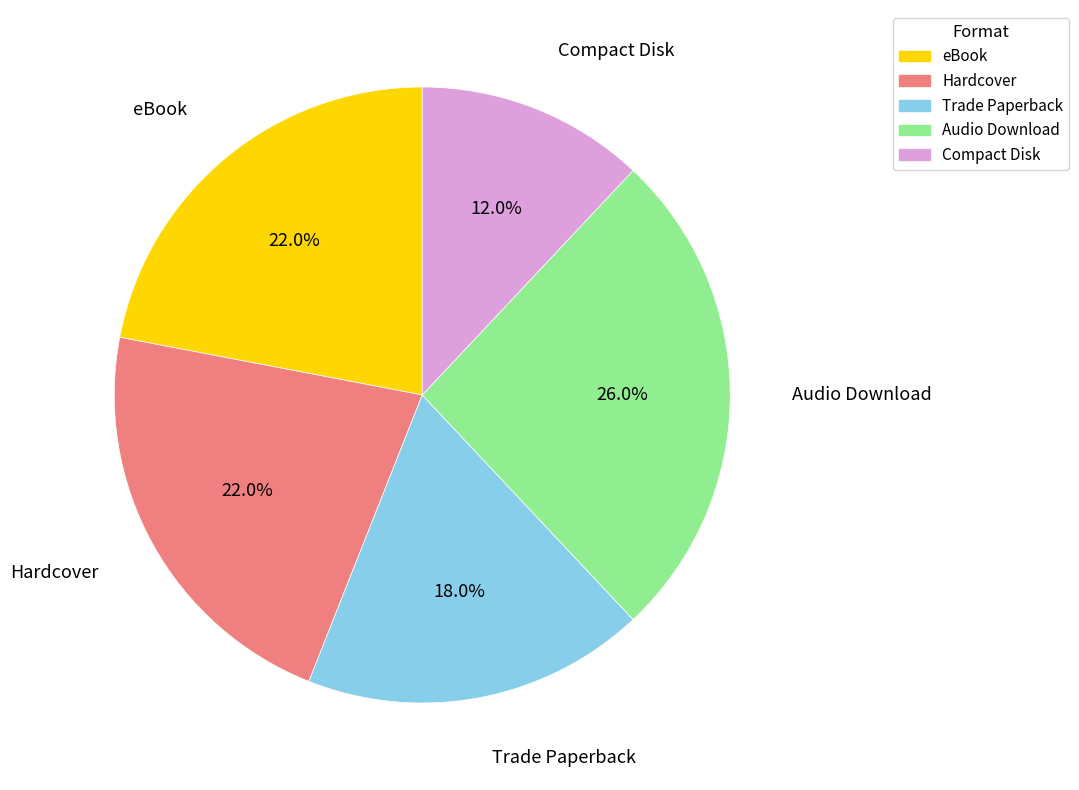

Count the number of slices in the pie.

5